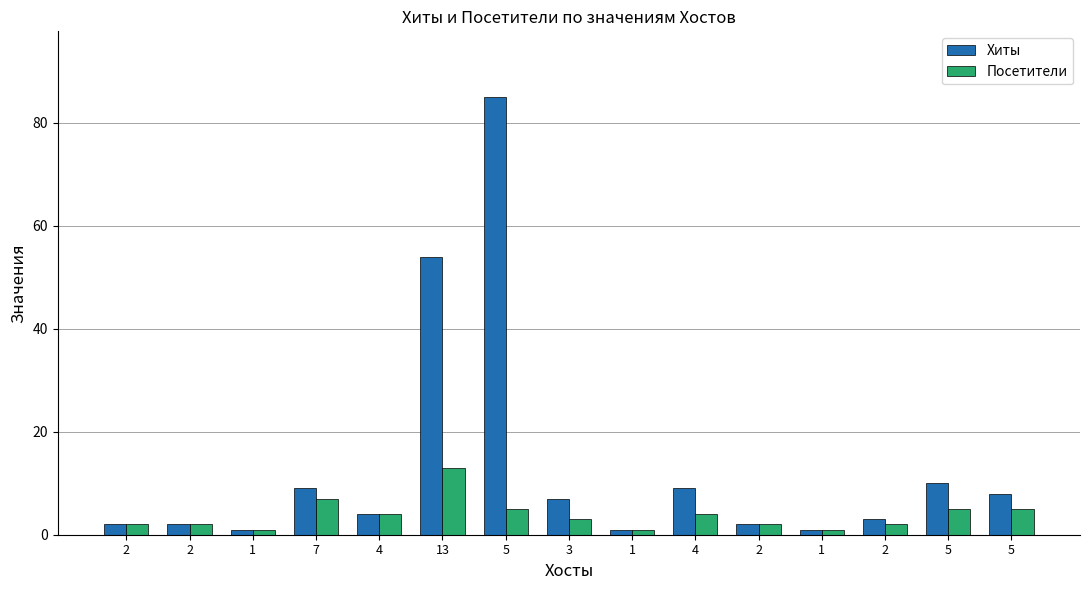

What is the difference between the Посетители values at 2 and 13?

11